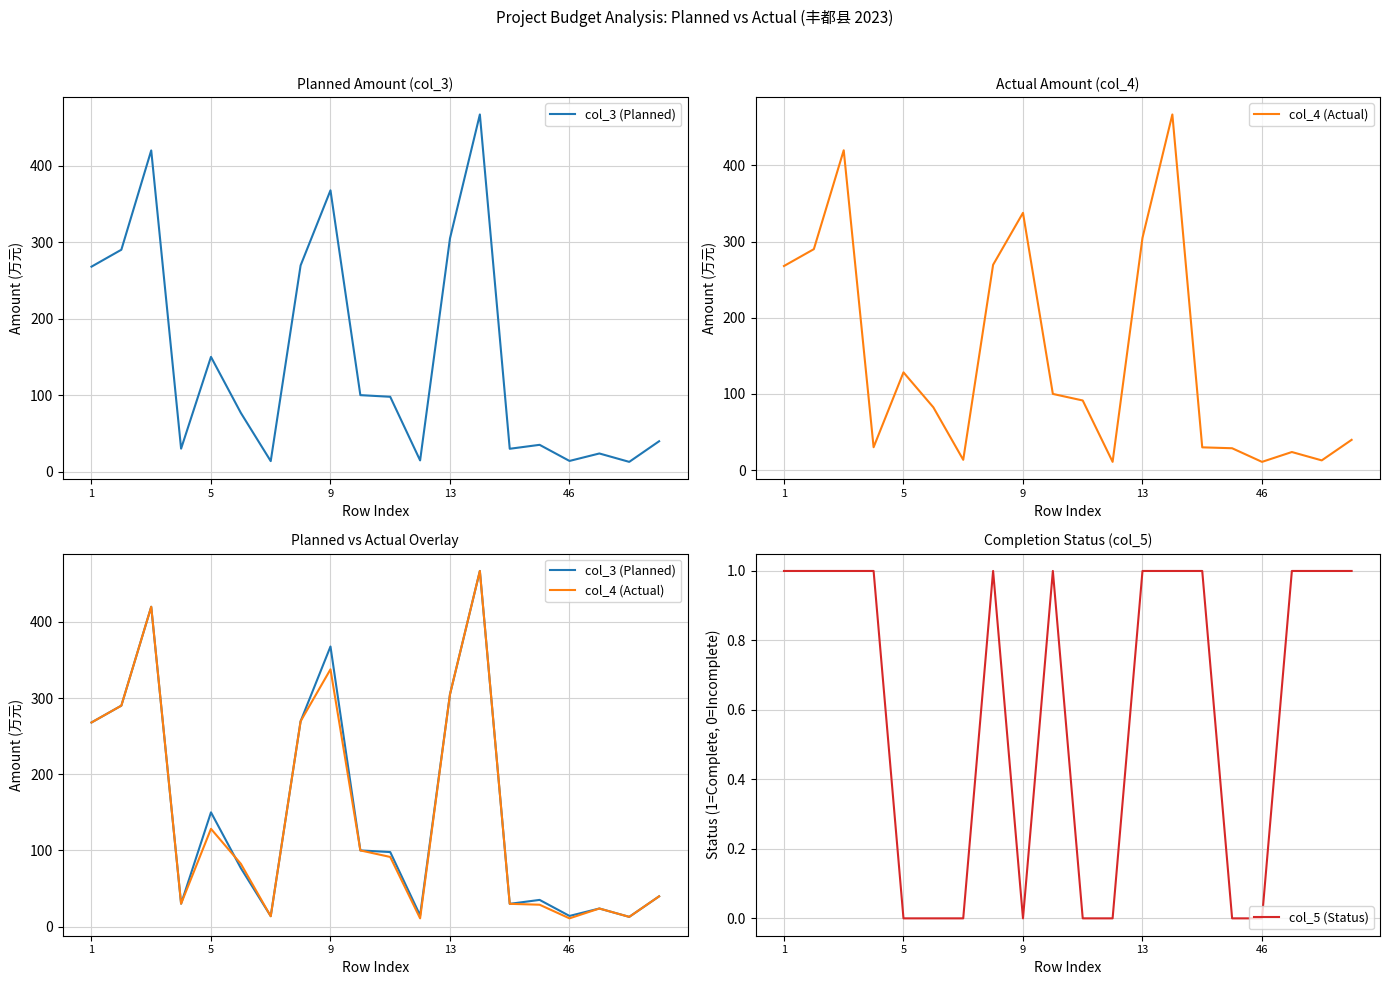

How many lines are shown in the chart?

3